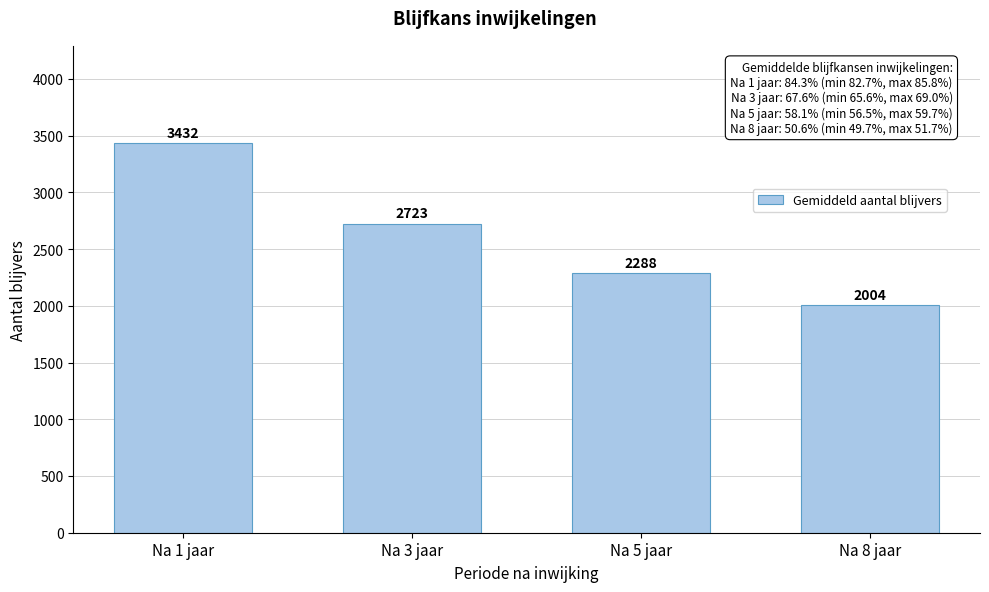

Reading left to right, what are all the values shown in this chart?

Na 1 jaar=3432	Na 3 jaar=2723	Na 5 jaar=2288	Na 8 jaar=2004